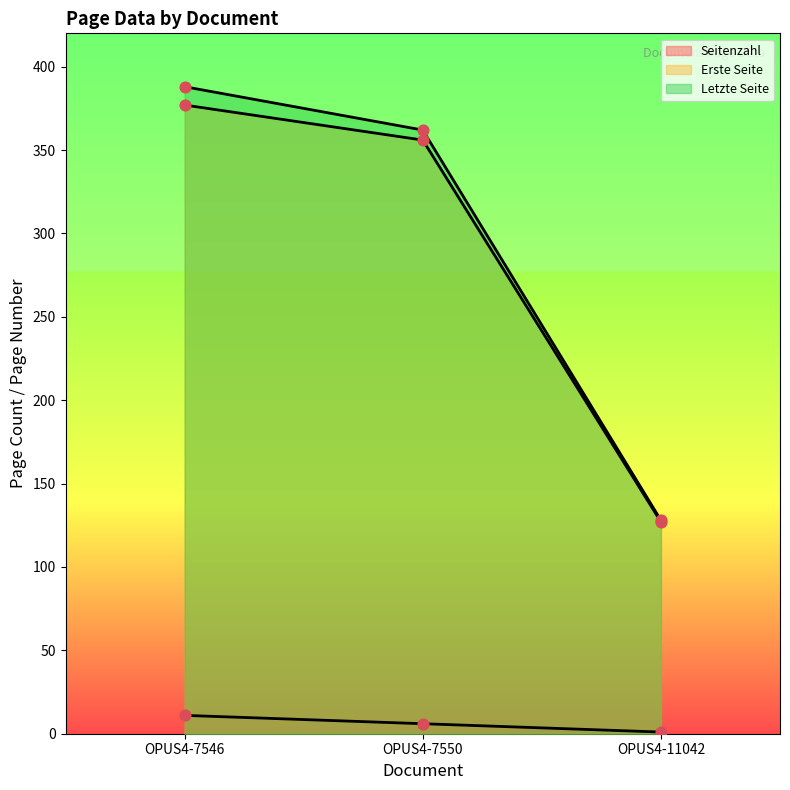

Is the value of Erste Seite at OPUS4-11042 greater than the value of Seitenzahl at OPUS4-7550?

Yes